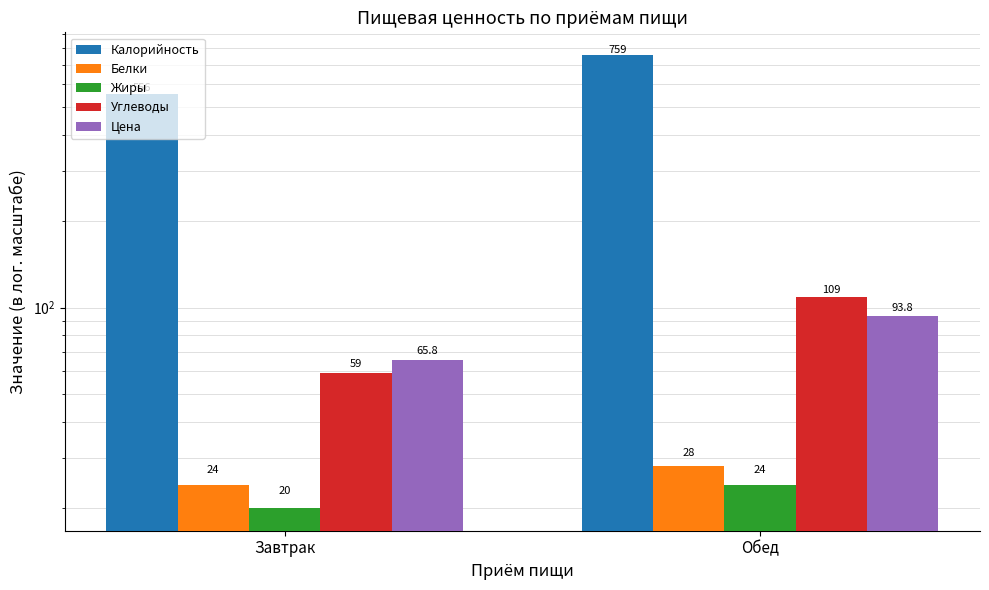

Is the value of Жиры at Завтрак greater than the value of Белки at Обед?

No